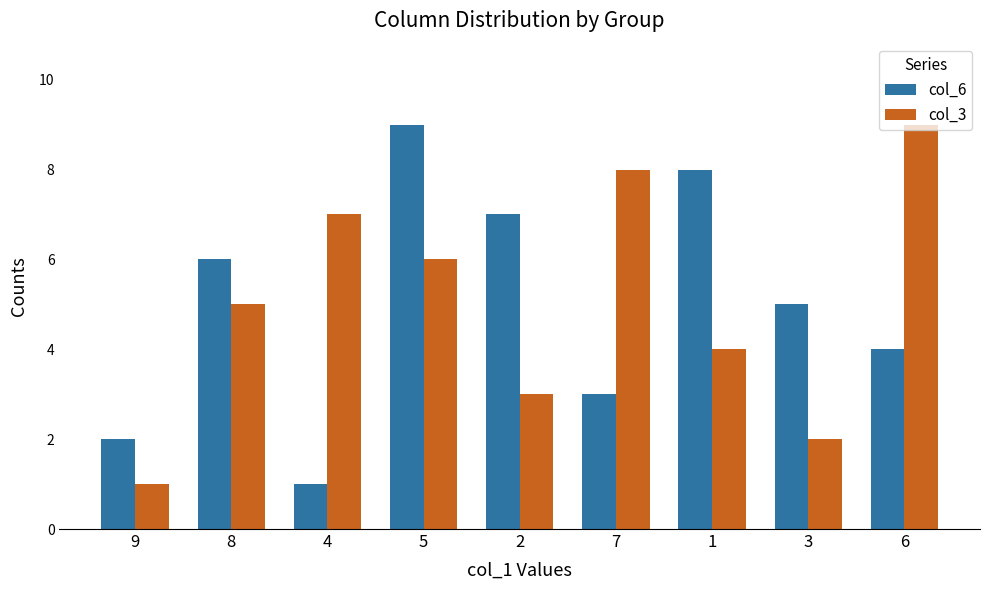

What is the average value of the col_3 series?

5